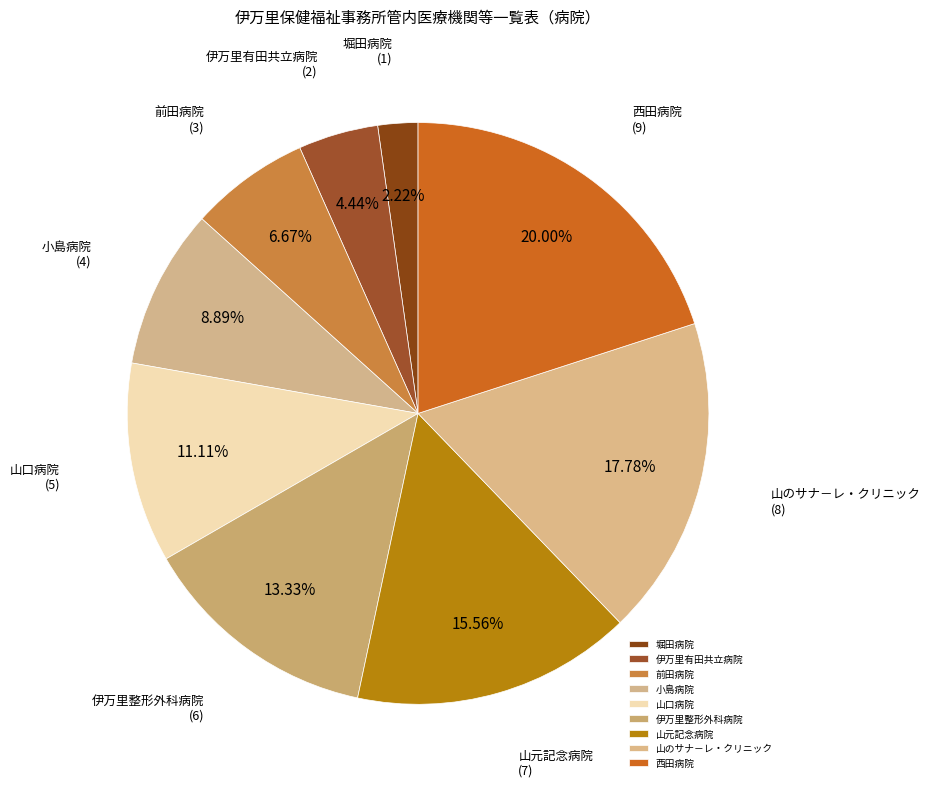

Count the number of slices in the pie.

9